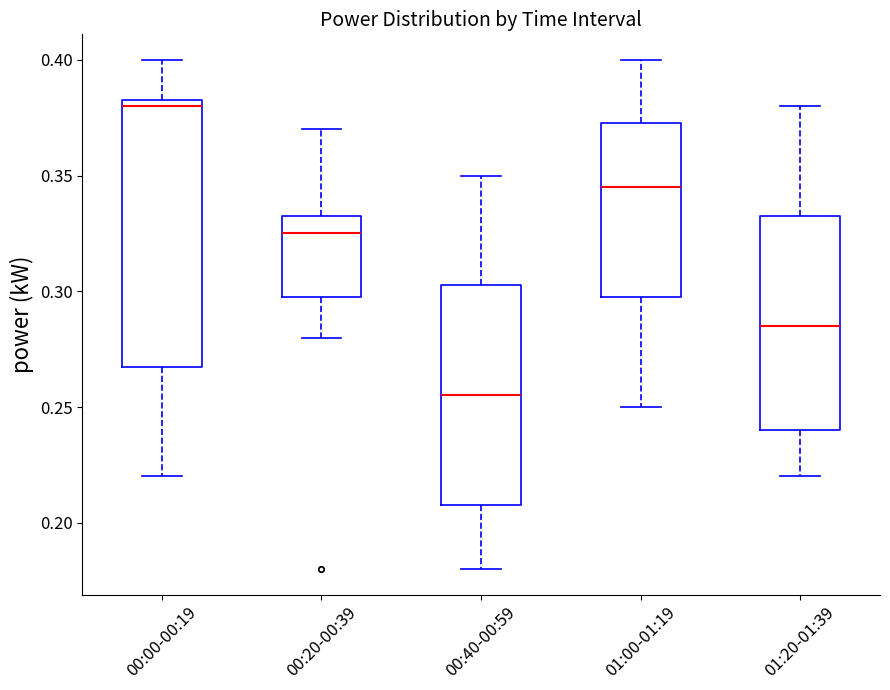

Reading left to right, transcribe this box plot: for each box, give where its median line is, the range the box spans, and where its two whiskers end, as read against the y-axis. The values are not printed on the chart, so give them approximately, as read against the axis.

00:00-00:19: median 0.380, box 0.270 to 0.385, whiskers 0.220 to 0.400
00:20-00:39: median 0.325, box 0.300 to 0.335, whiskers 0.280 to 0.370
00:40-00:59: median 0.255, box 0.210 to 0.305, whiskers 0.180 to 0.350
01:00-01:19: median 0.345, box 0.300 to 0.375, whiskers 0.250 to 0.400
01:20-01:39: median 0.285, box 0.240 to 0.335, whiskers 0.220 to 0.380